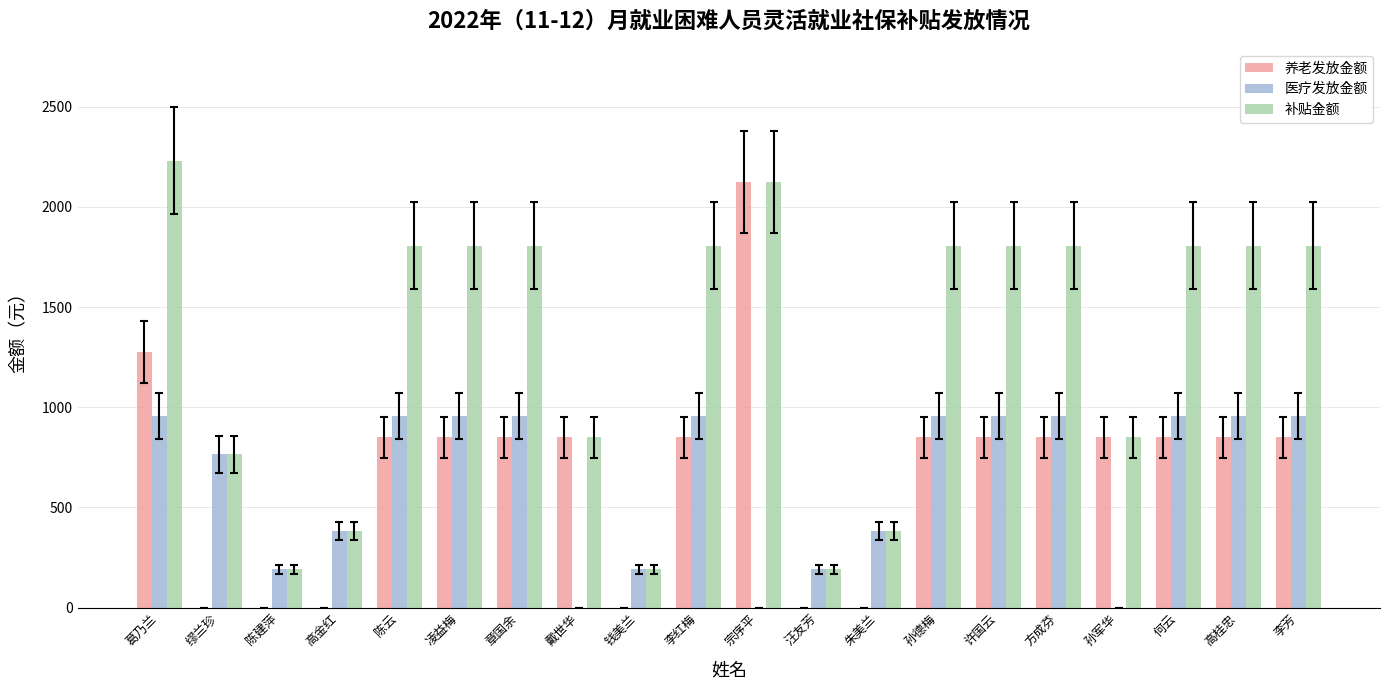

Which series changed the most between 汪友芳 and 孙军华?

养老发放金额